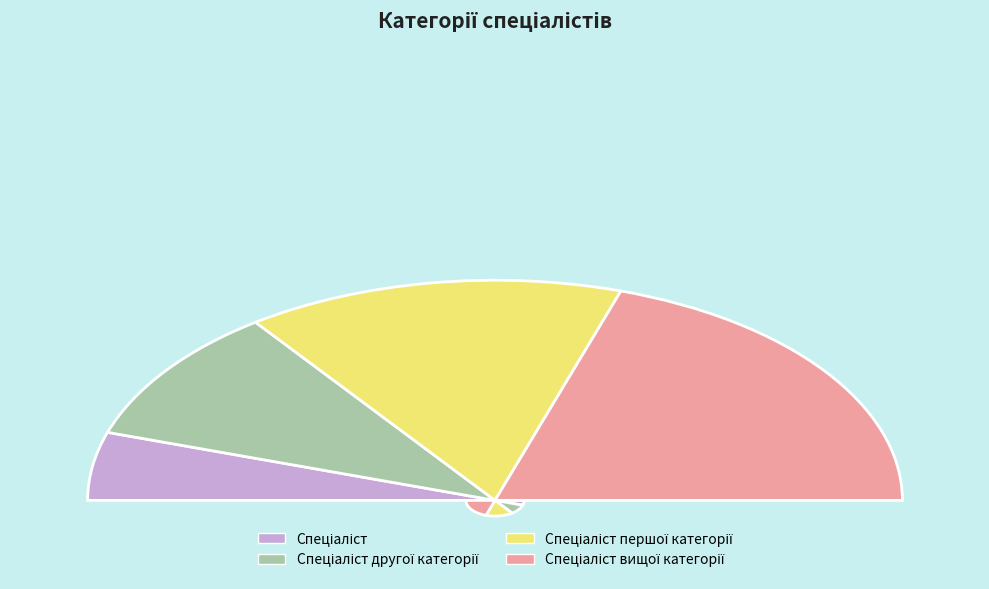

To the nearest percent, what is the difference between the largest and smallest slice percentages?

30%